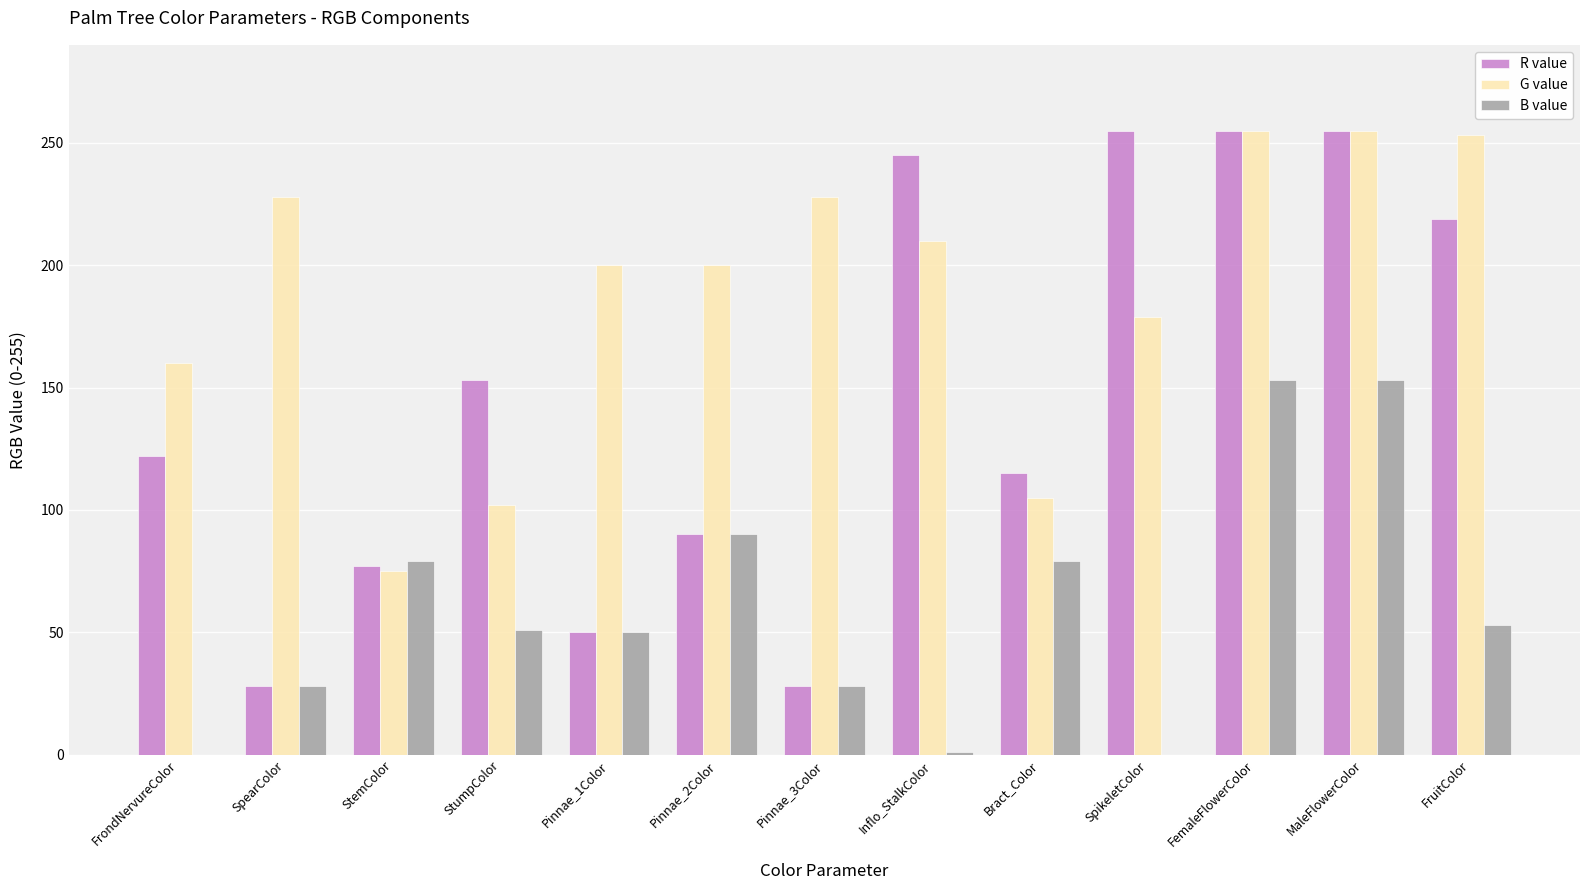

What is the sum of the R value values at StumpColor and Bract_Color?

268